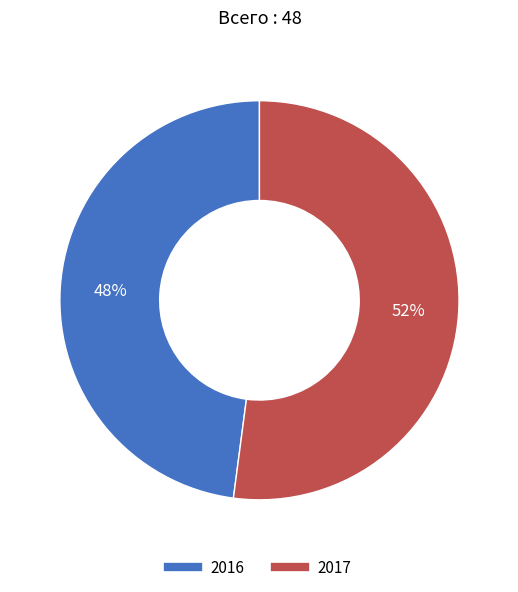

Rank the categories by value from lowest to highest.

2016, 2017